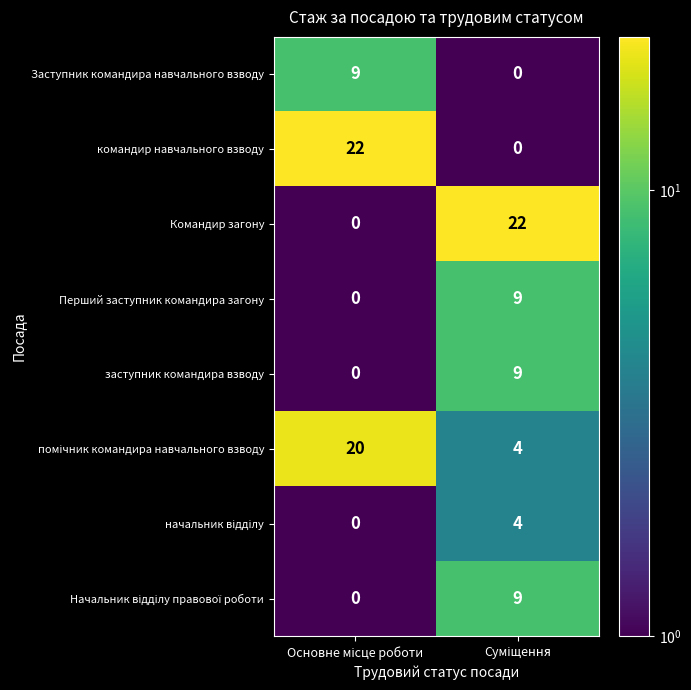

What is the greatest value displayed?

22